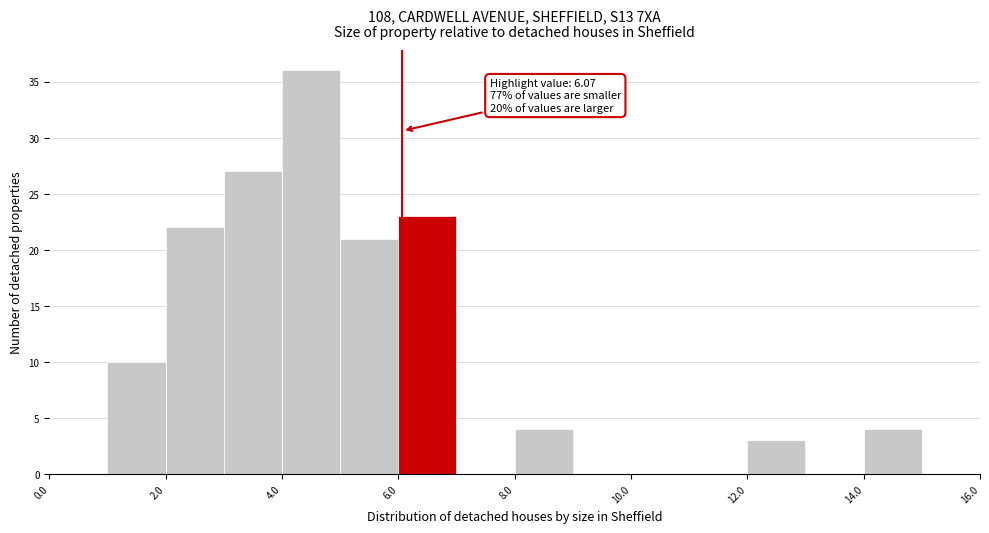

Over which range of the x-axis is the bar tallest?

4 to 5